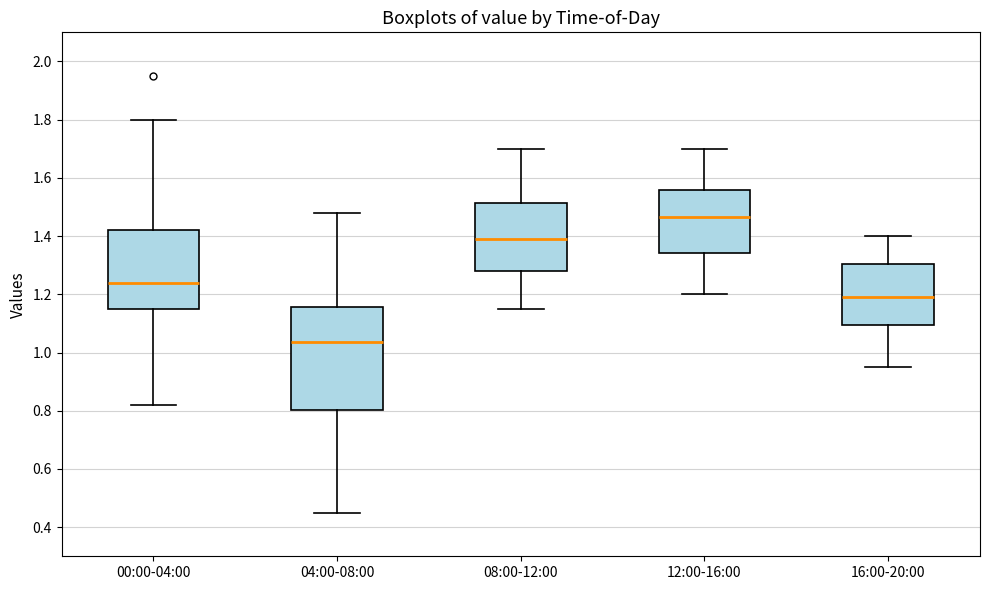

Which box is the tallest, from its lower edge to its upper edge?

04:00-08:00